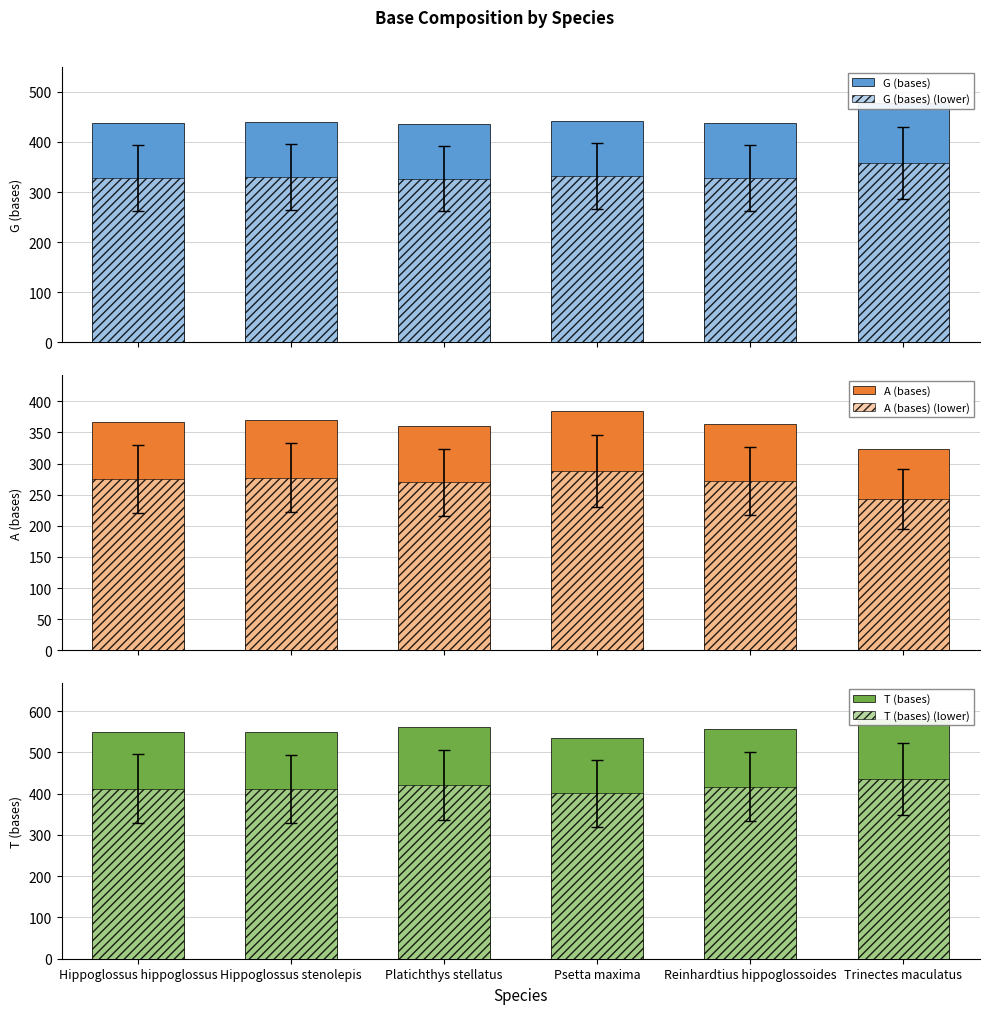

At Platichthys stellatus, list the series in order from smallest to largest.

A (bases) (lower), G (bases) (lower), A (bases), T (bases) (lower), G (bases), T (bases)